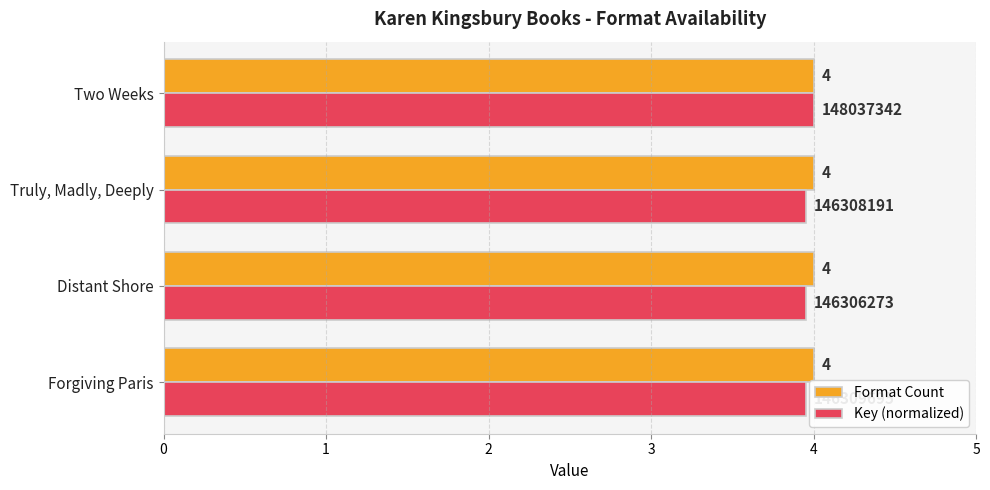

Count the number of categories in the chart.

4